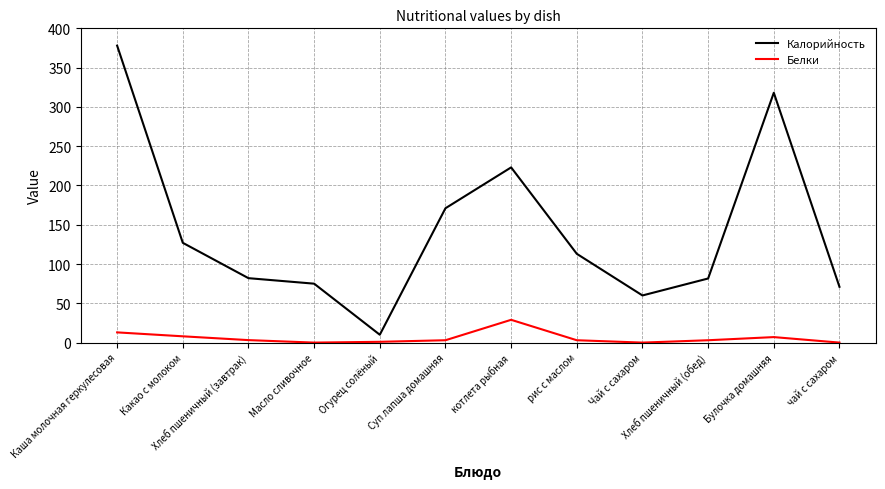

Rank the series by their maximum value, from highest to lowest.

Калорийность, Белки